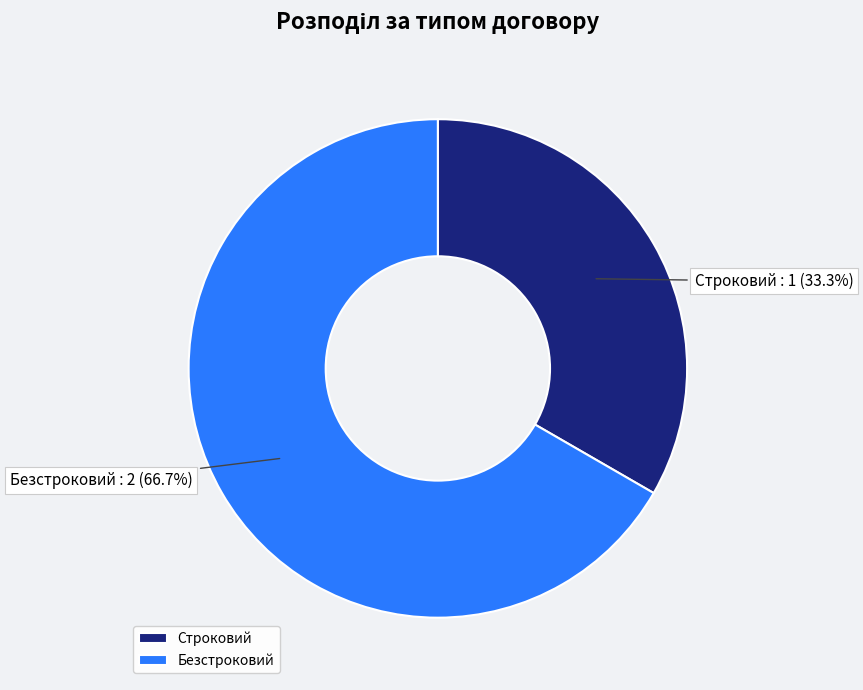

Rank the categories by value from highest to lowest.

Безстроковий, Строковий